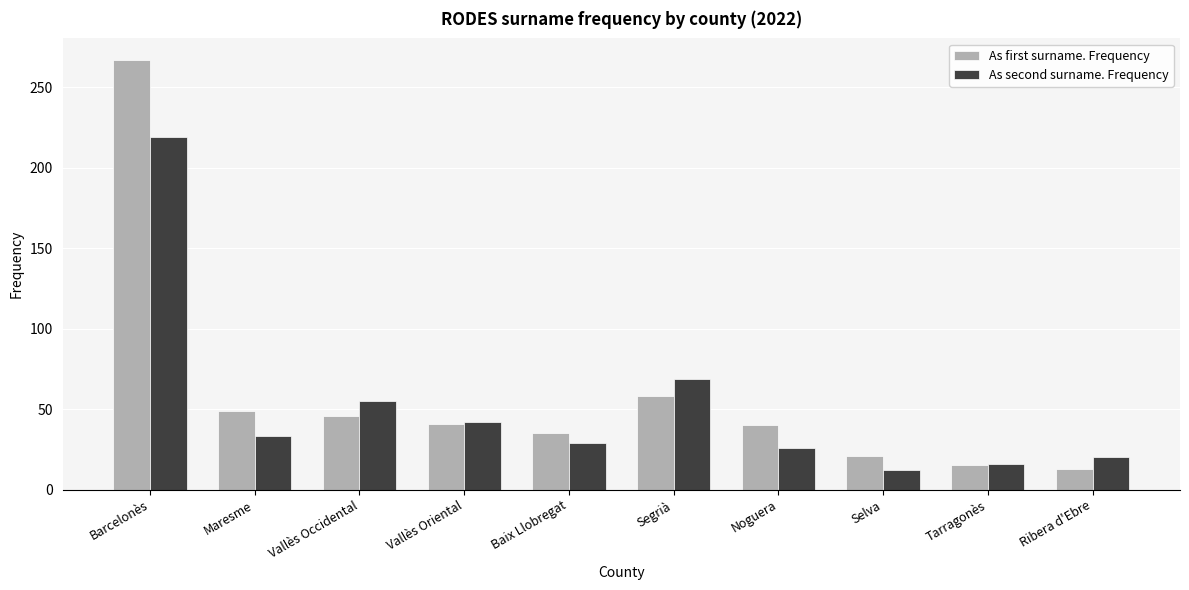

What is the lowest value of the As first surname. Frequency series?

13